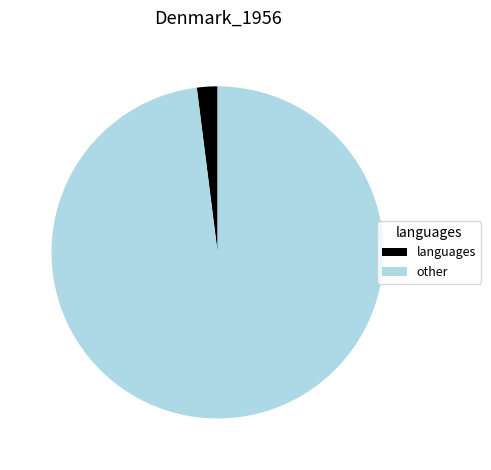

Is it true that other is 98% of the pie?

True